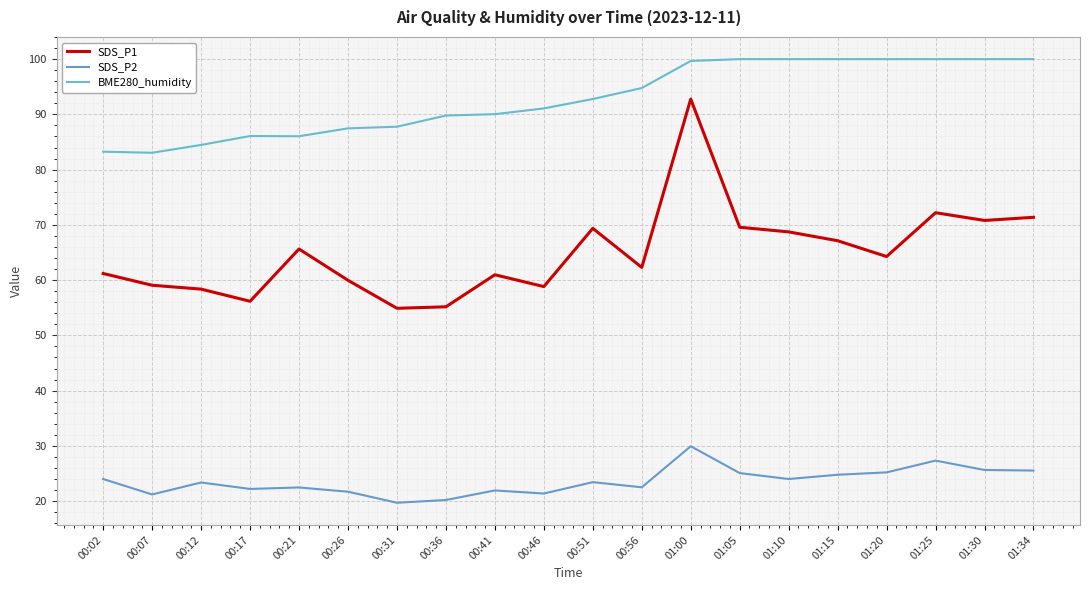

Between 00:56 and 00:51, which is larger?

00:51